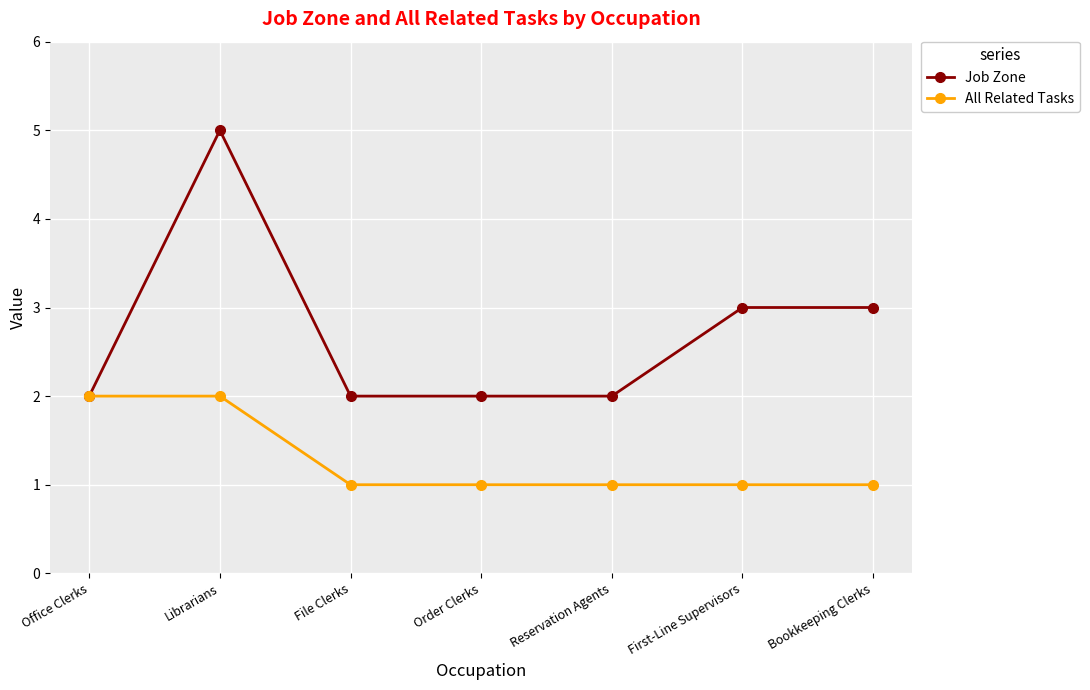

What is the sum of the Job Zone values at Order Clerks and Librarians?

7